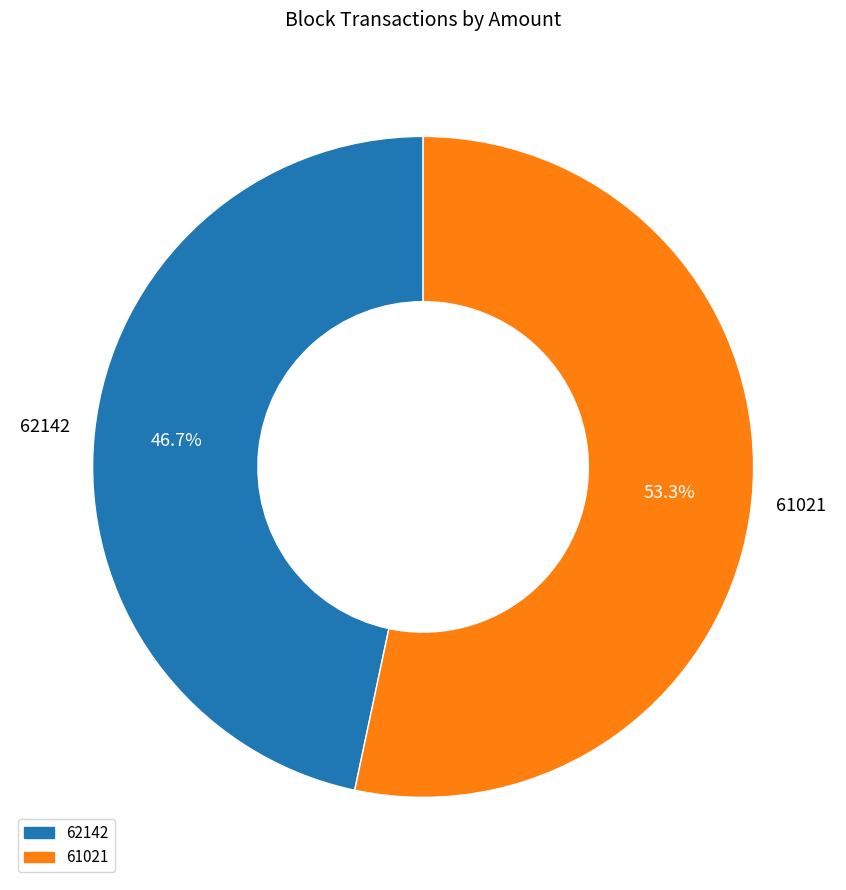

Rank the categories by value from highest to lowest.

61021, 62142